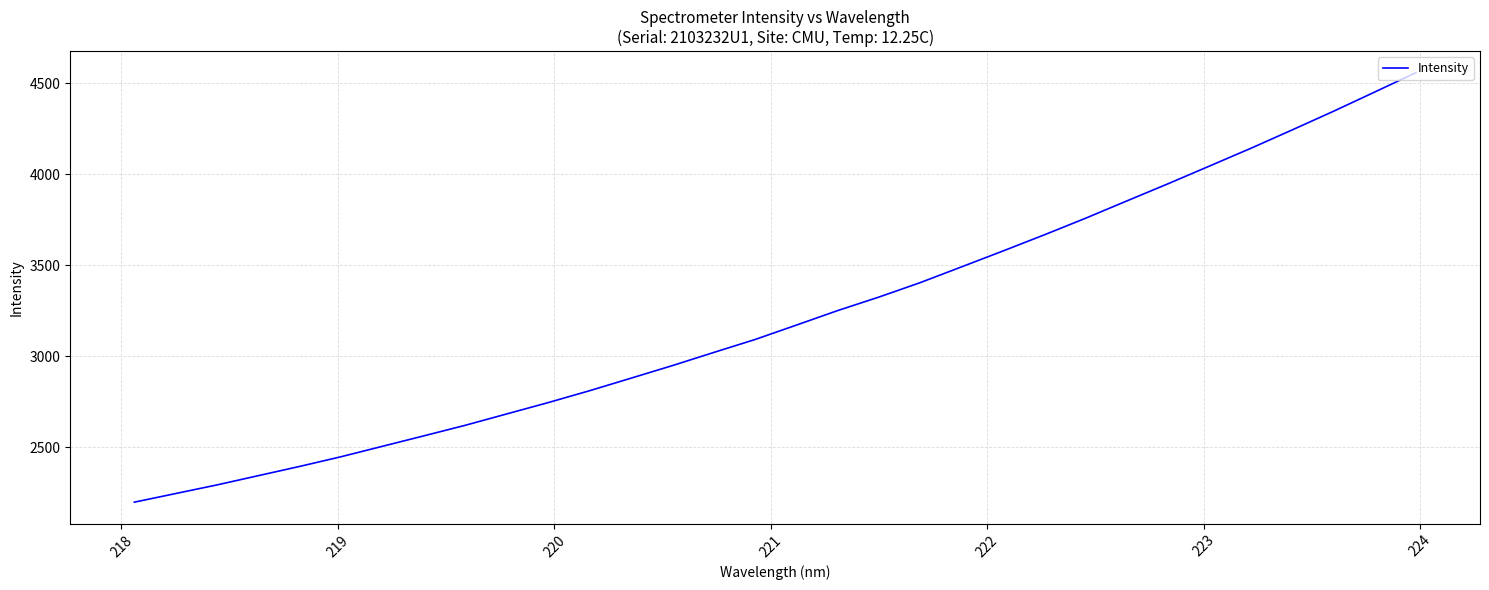

Is this an area chart (filled region under the line)?

No